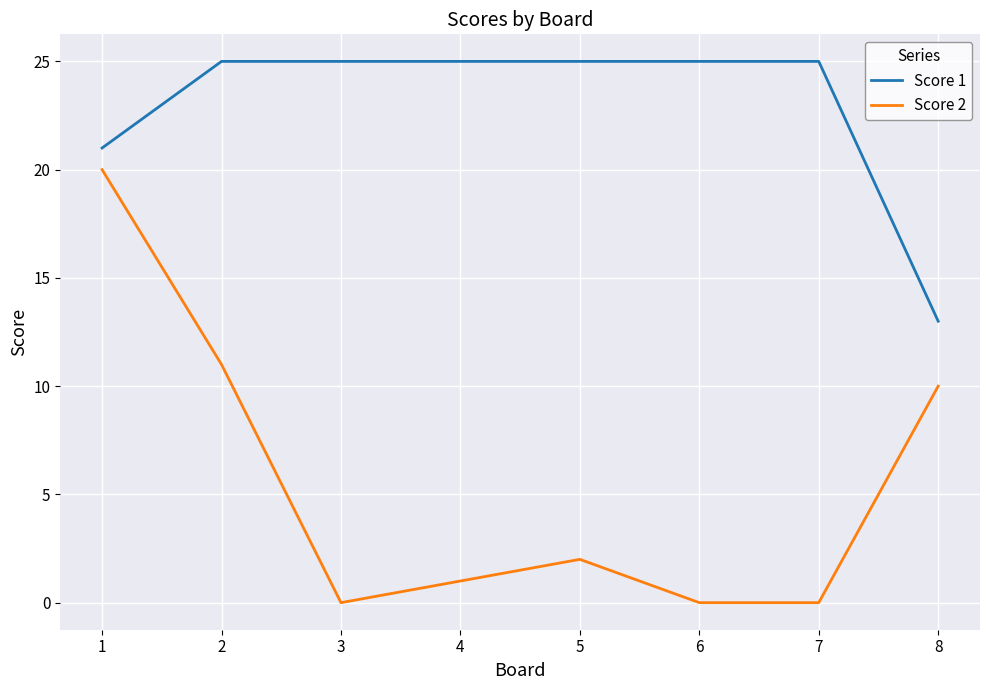

Rank the series by their maximum value, from highest to lowest.

Score 1, Score 2